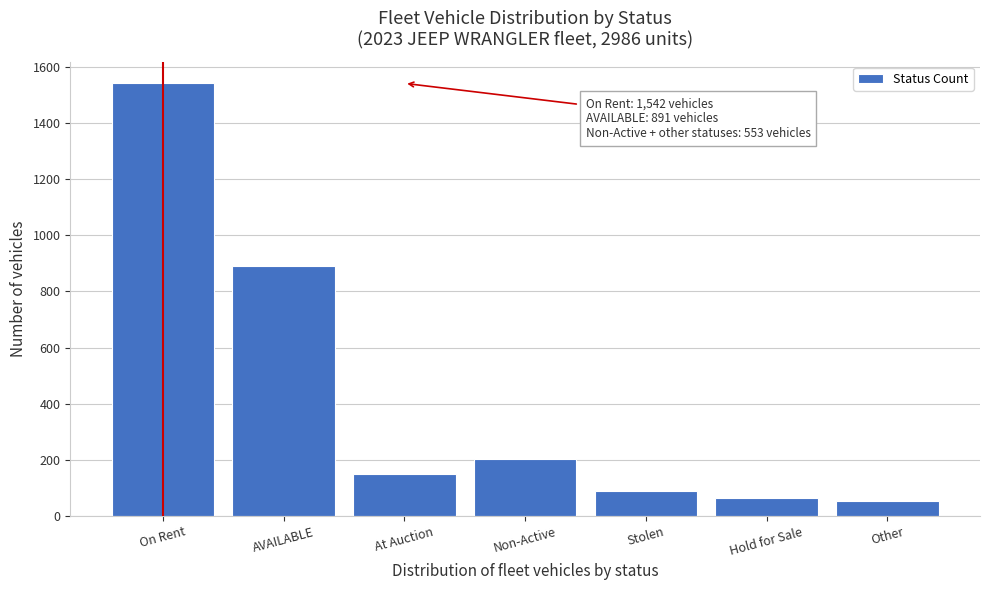

Reading left to right, what are all the values shown in this chart?

On Rent=1542	AVAILABLE=891	At Auction=148	Non-Active=201	Stolen=87	Hold for Sale=63	Other=54